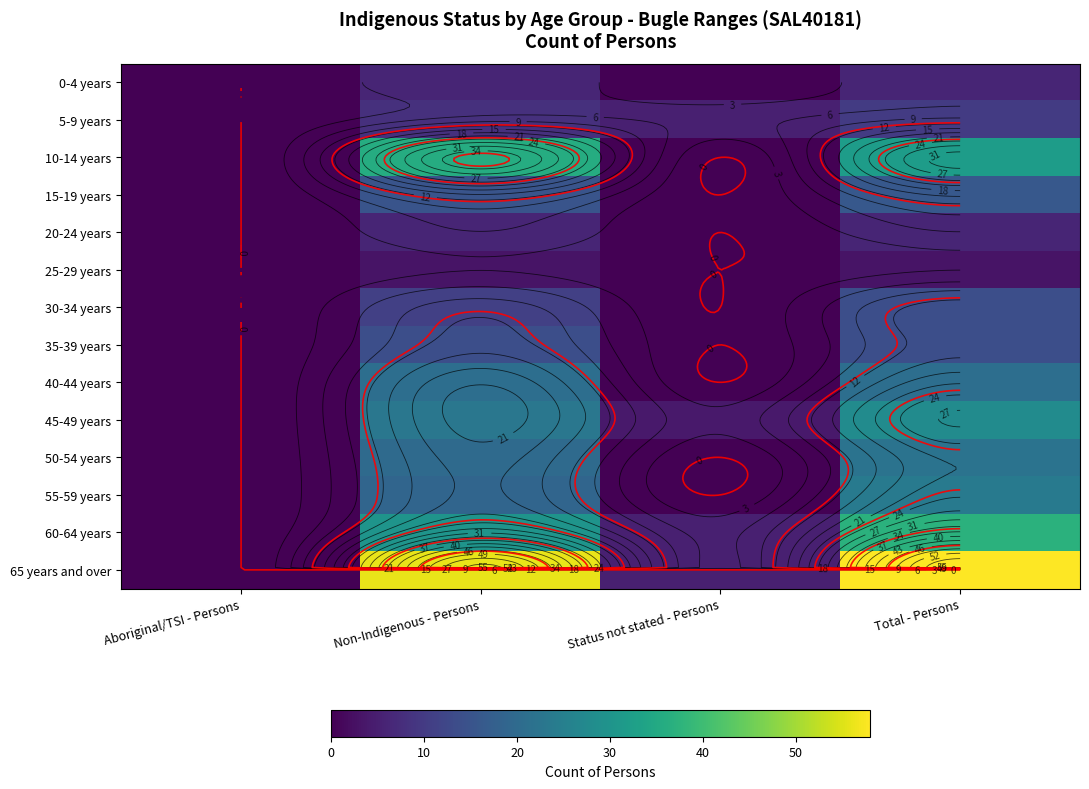

What is the spread (max minus min) of values at Status not stated - Persons?

5